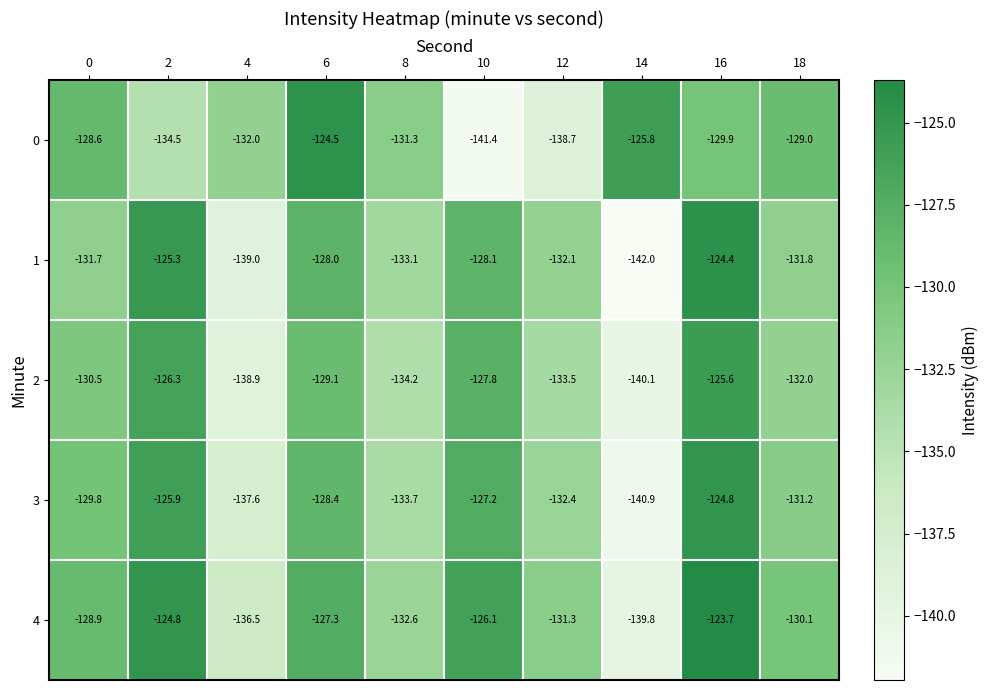

Where is 1 nearest to the value -133?

8